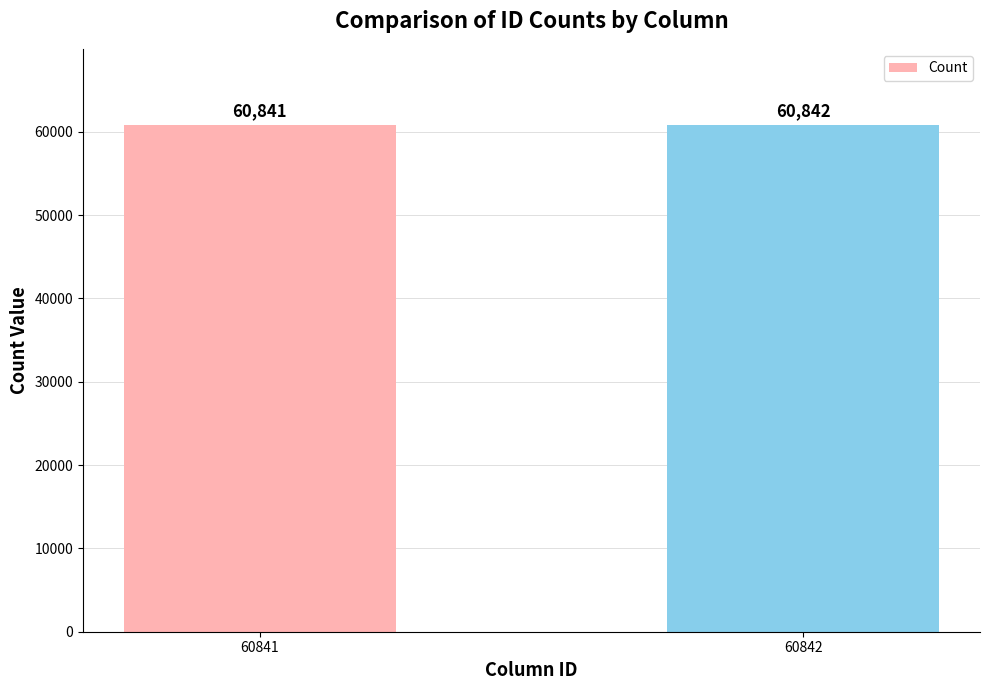

What is the ratio of the value at 60841 to the value at 60842?

1.0